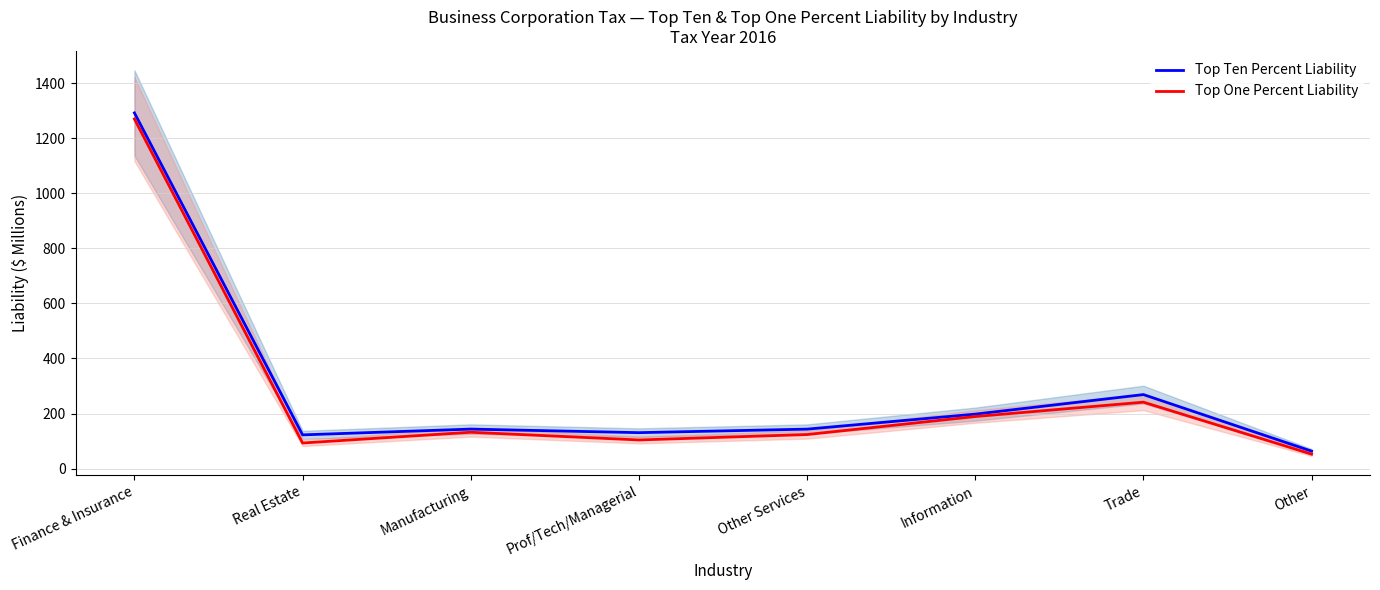

What is the difference between the Top One Percent Liability values at Prof/Tech/Managerial and Real Estate?

11.1